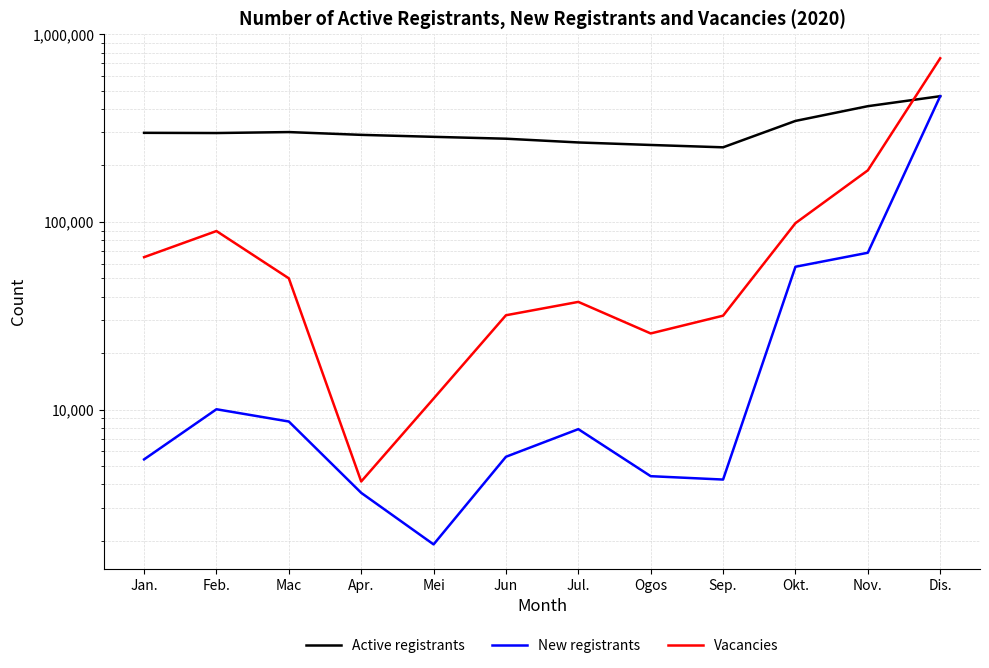

Is it true that Vacancies equals 5686 at Mei?

False